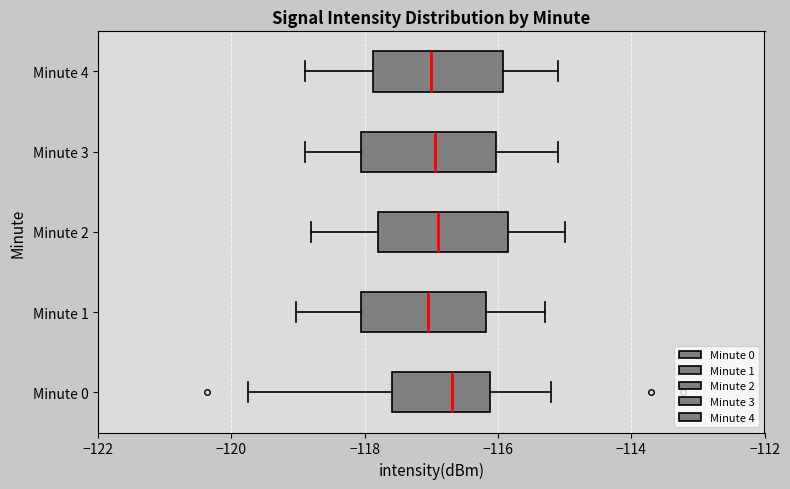

Which box has the furthest to the right median line?

Minute 0